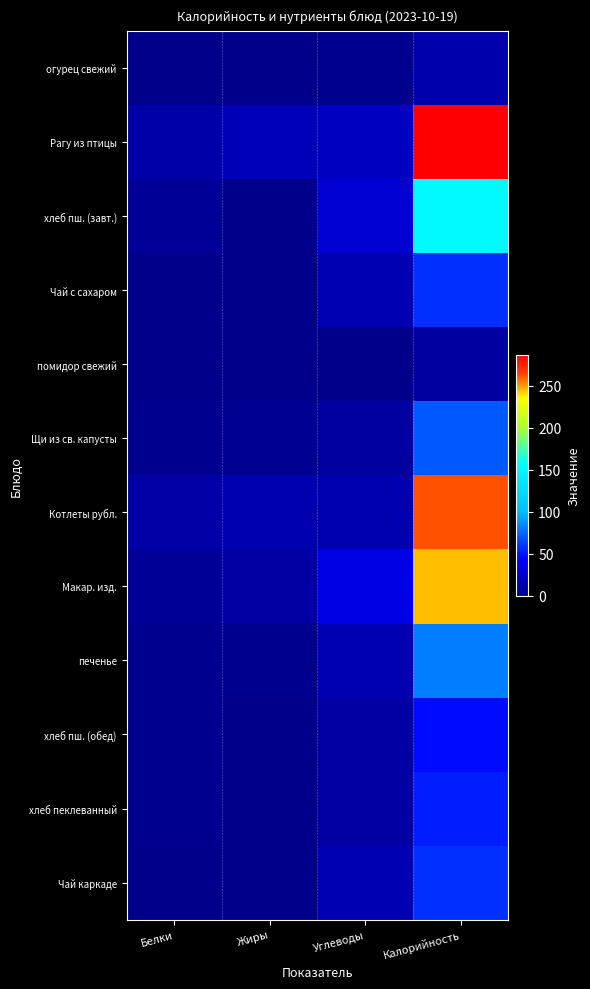

At which category does the chart reach its peak across all series?

Калорийность